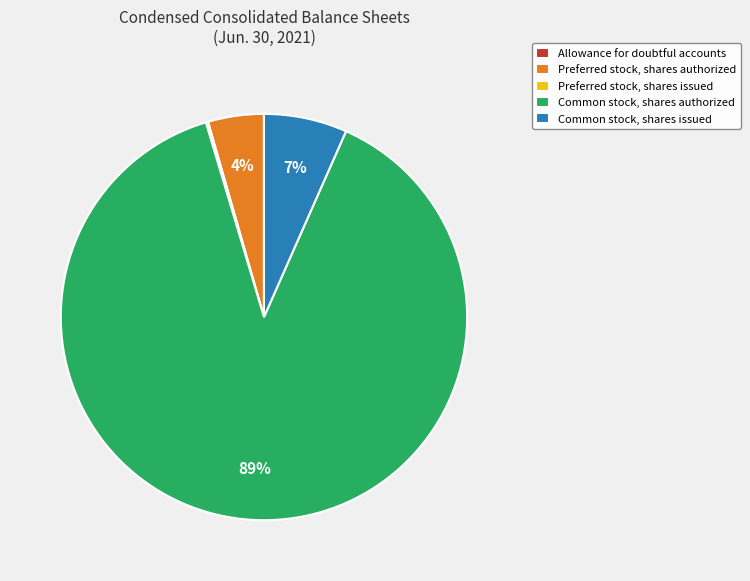

Between Common stock, shares issued and Common stock, shares authorized, which is larger?

Common stock, shares authorized